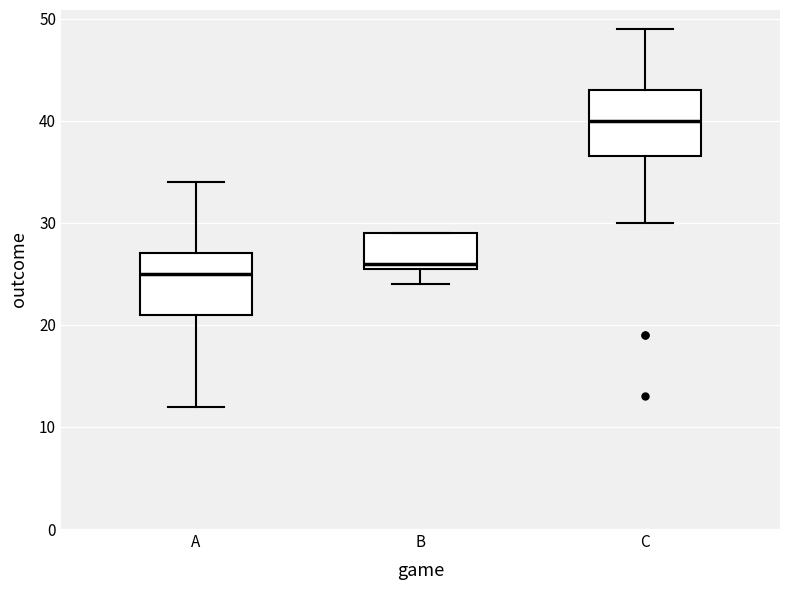

Reading left to right, read every box against the y-axis: the position of its median line, the range the box covers, and the ends of its whiskers. The values are not printed on the chart, so give them approximately, as read against the axis.

A: median 25, box 21 to 27, whiskers 12 to 34
B: median 26 (just above the box's lower edge), box 26 to 29, whiskers 24 to 29
C: median 40, box 37 to 43, whiskers 30 to 49